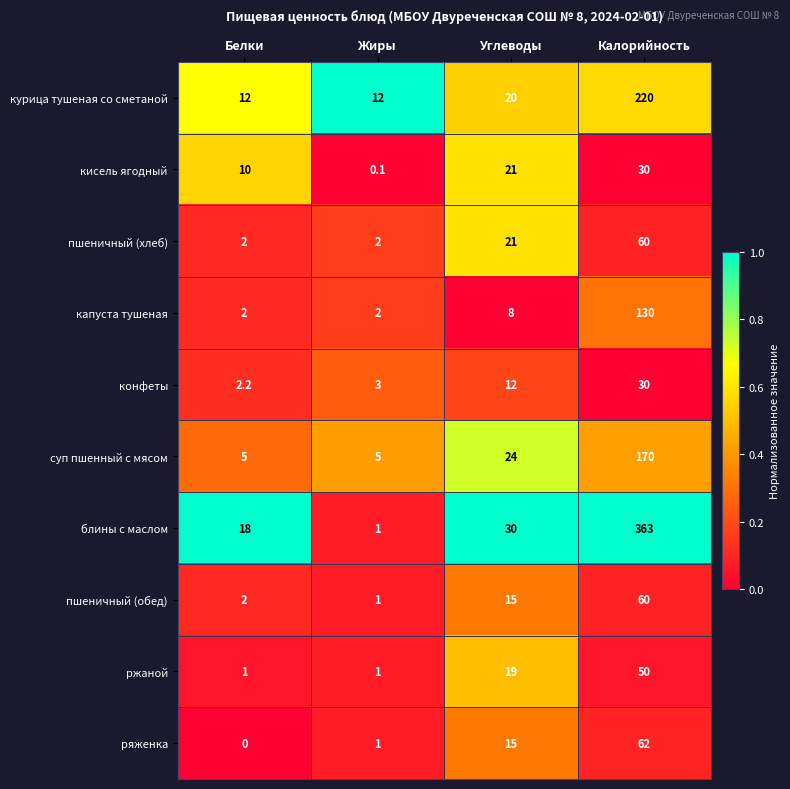

At which category is the sum across all series the highest?

Калорийность